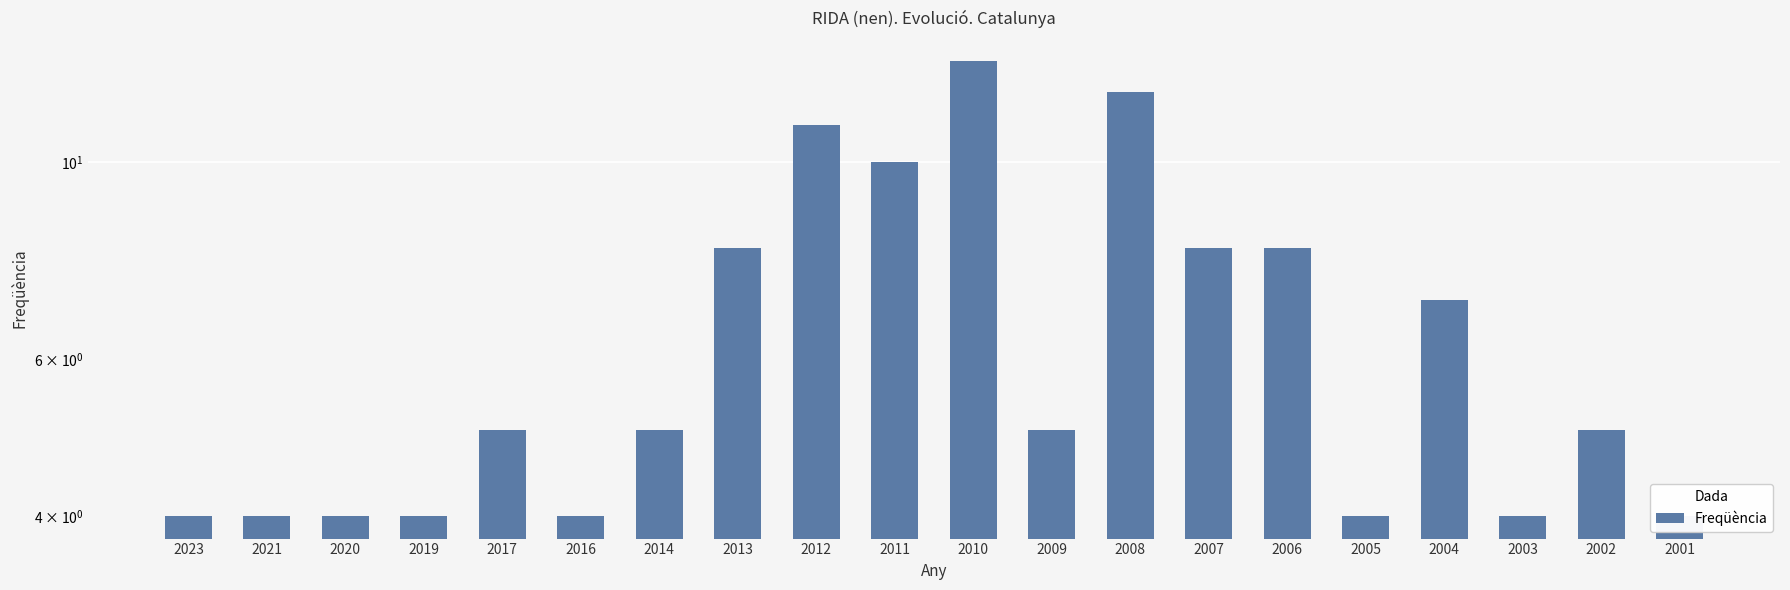

List the labels in order of value, largest first.

2010, 2008, 2012, 2011, 2013, 2007, 2006, 2004, 2017, 2014, 2009, 2002, 2023, 2021, 2020, 2019, 2016, 2005, 2003, 2001